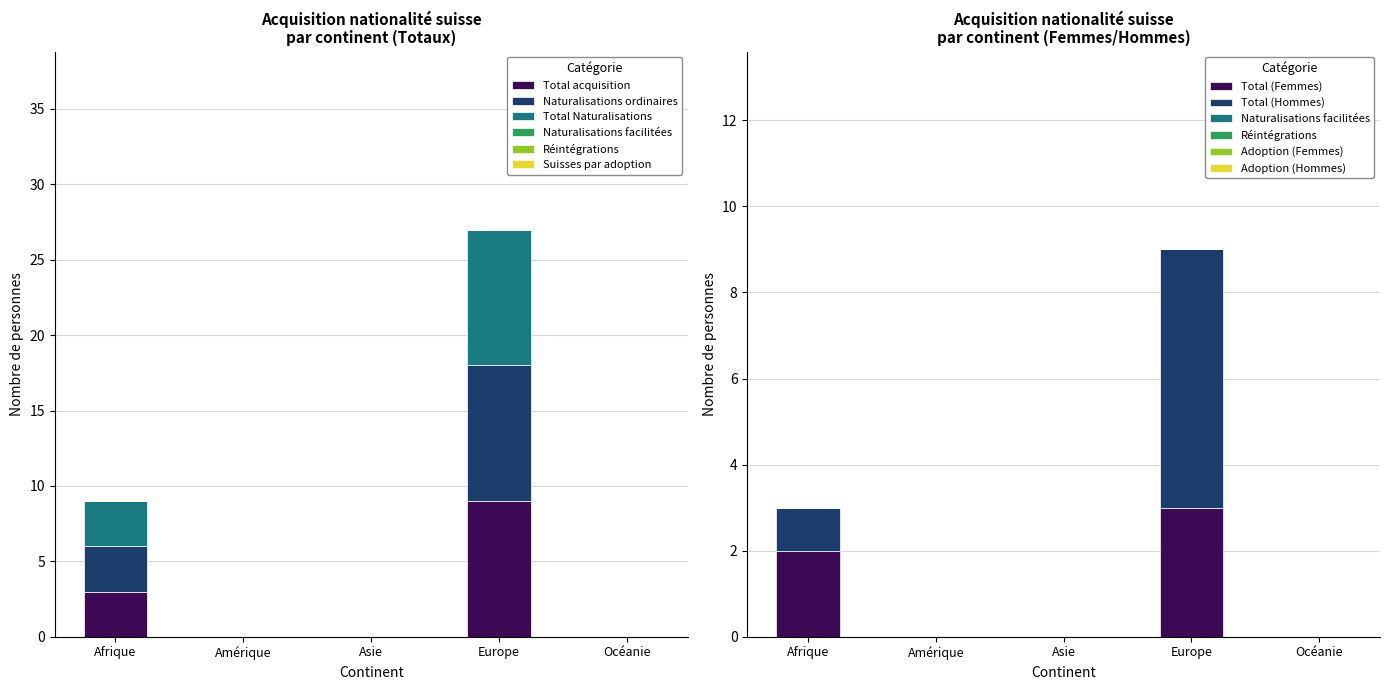

Which series has the widest spread of values?

Total Naturalisations